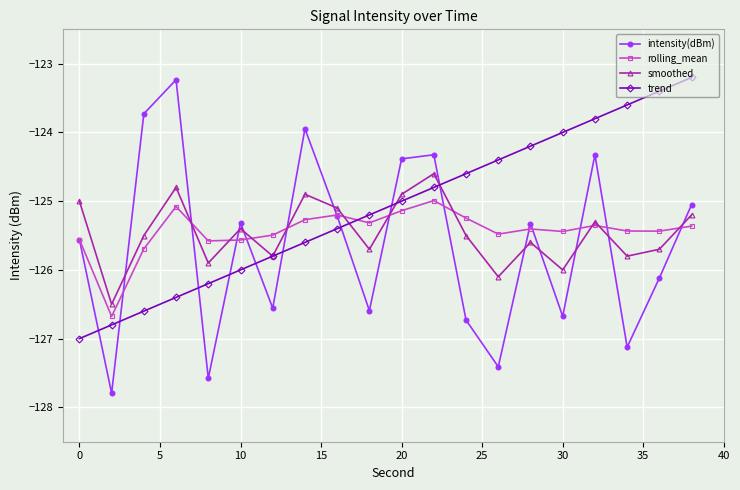

What is the maximum value for intensity(dBm)?

-123.2